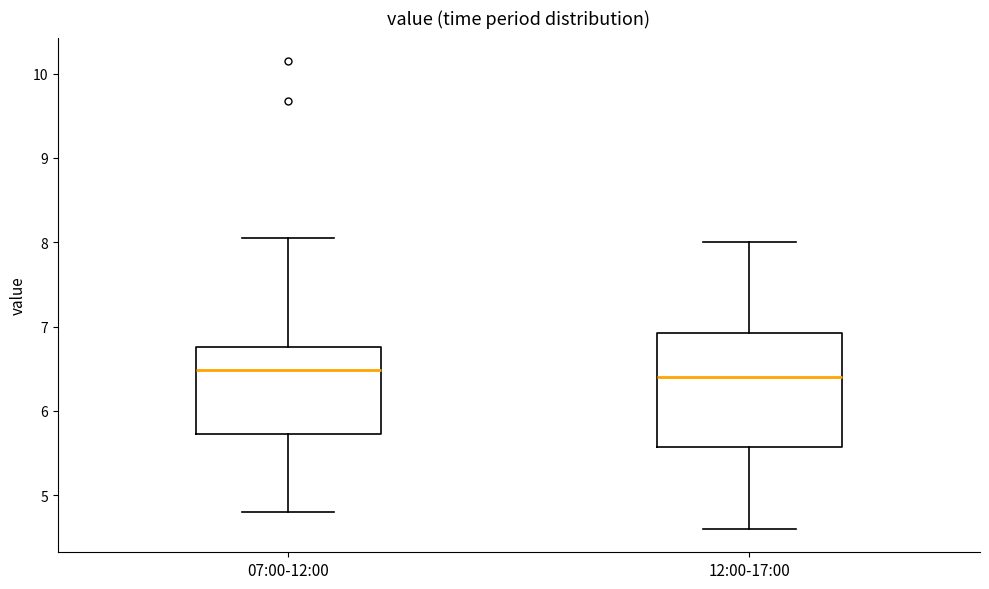

Where does the lower whisker of the box for 12:00-17:00 end on the y-axis? The values are not printed on the chart, so give them approximately, as read against the axis.

4.6